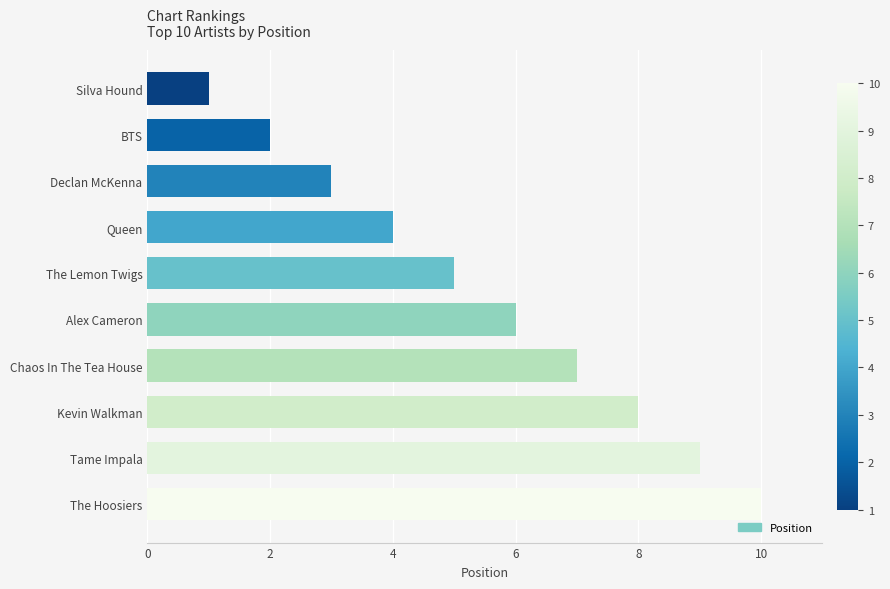

Count the number of data series in this chart.

1